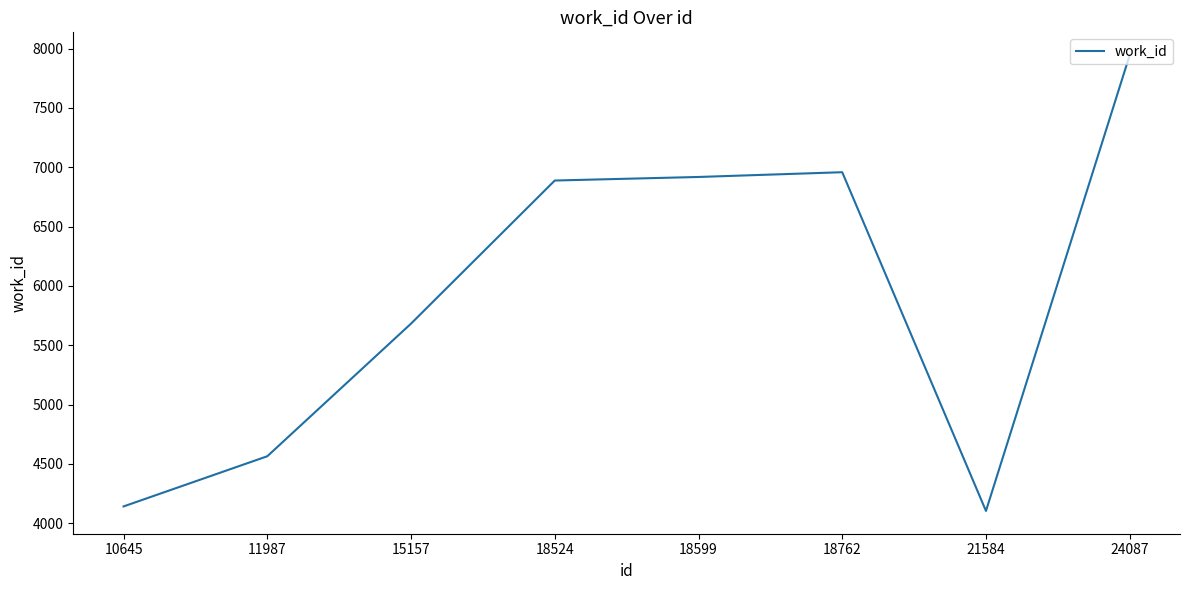

At which label is the value closest to 6024?

15157